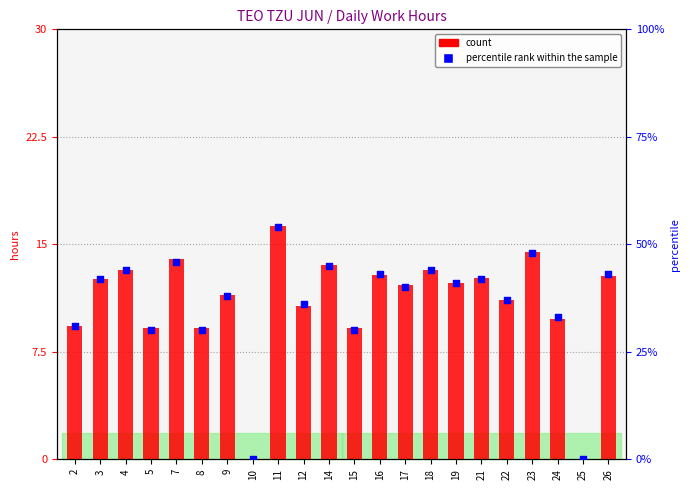

At which category is the sum across all series the highest?

11